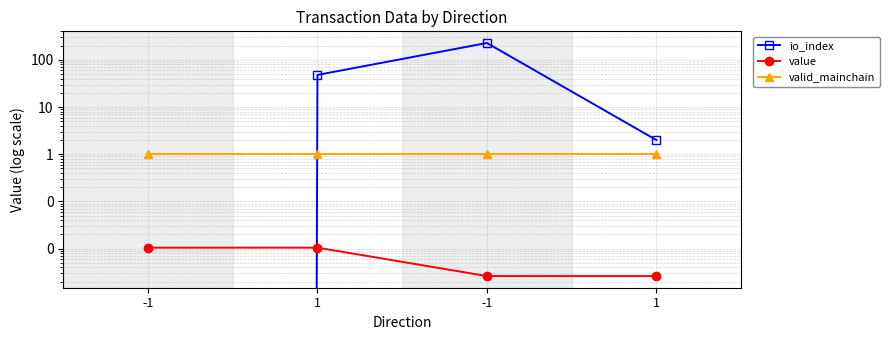

Count the number of data series in this chart.

3